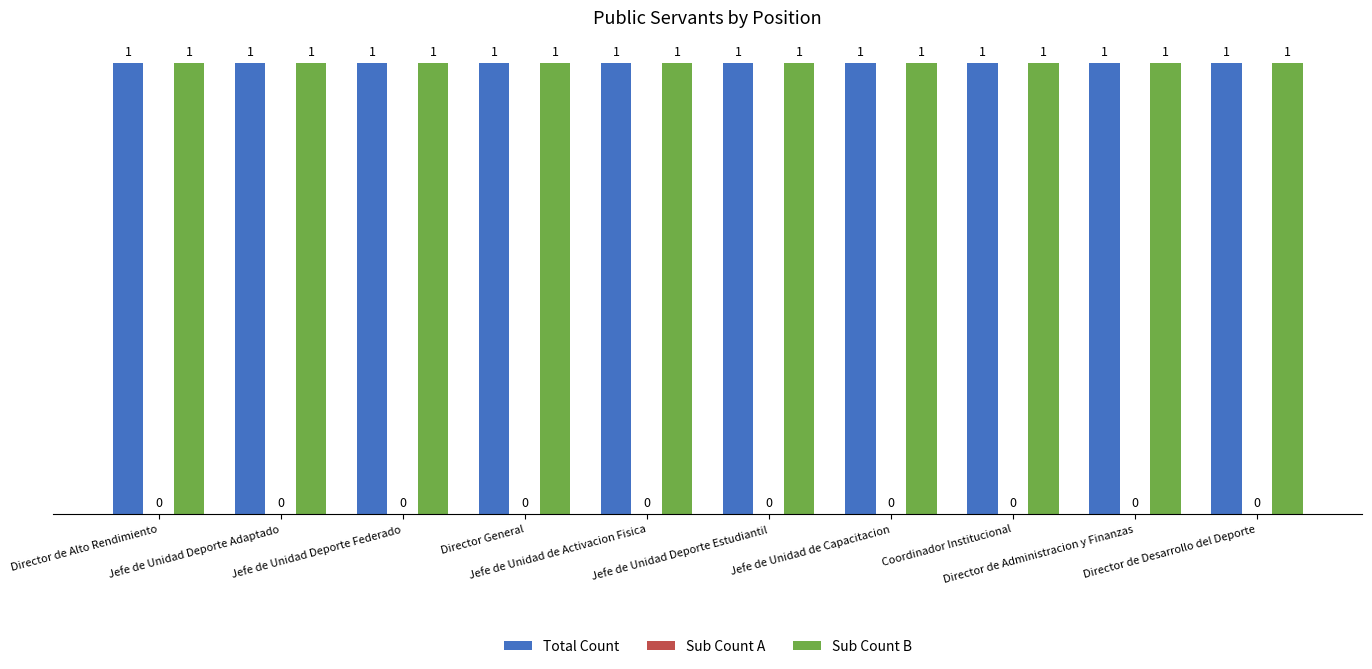

What is the spread (max minus min) of values at Jefe de Unidad Deporte Federado?

1